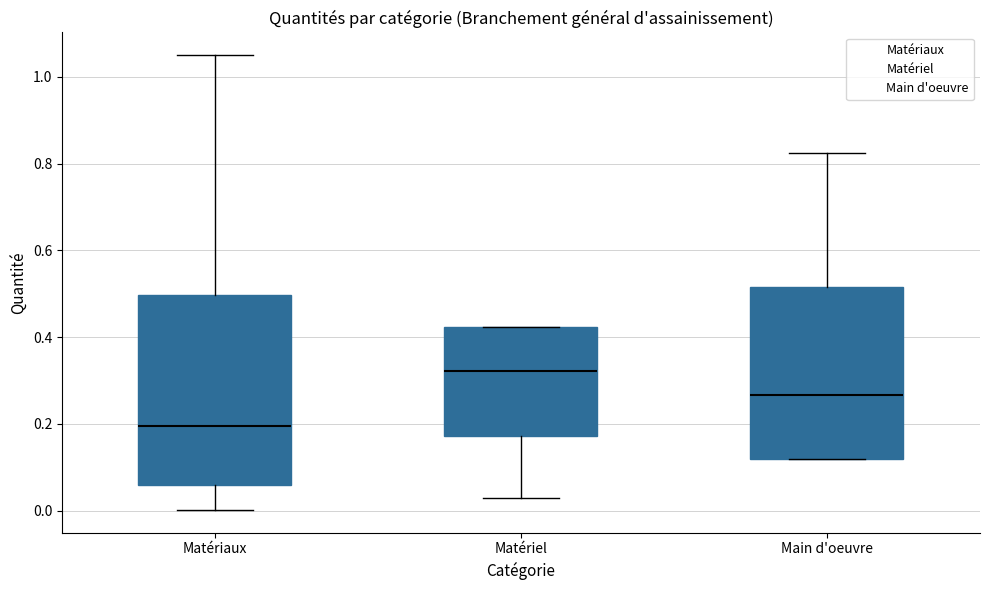

Comparing the boxes themselves (not the whiskers), which one is the tallest?

Matériaux